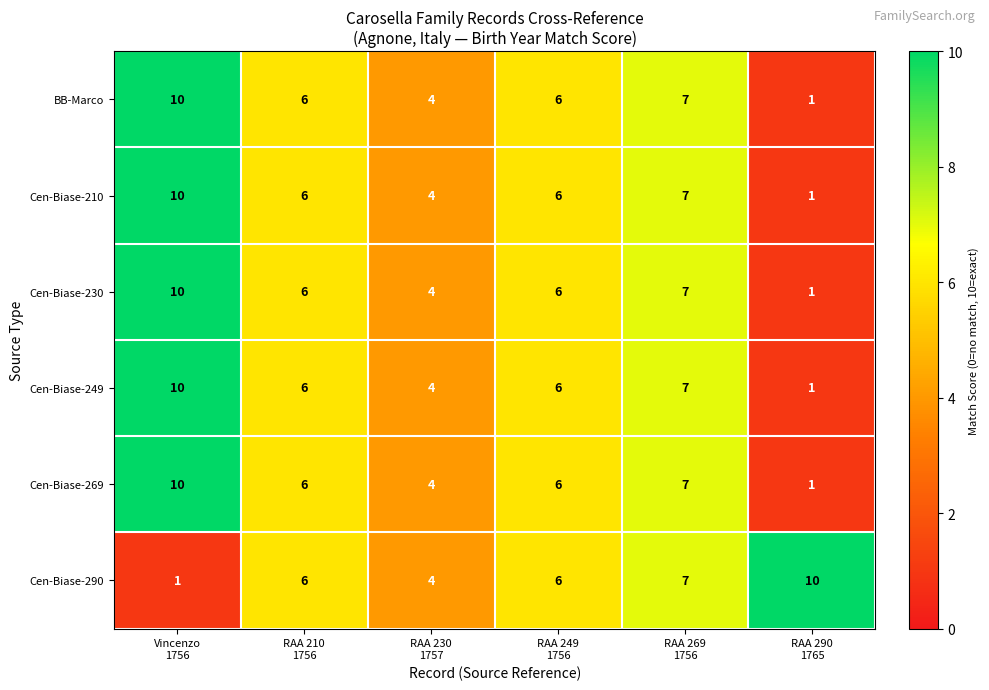

What is the highest value of the Cen-Biase-269 series?

10